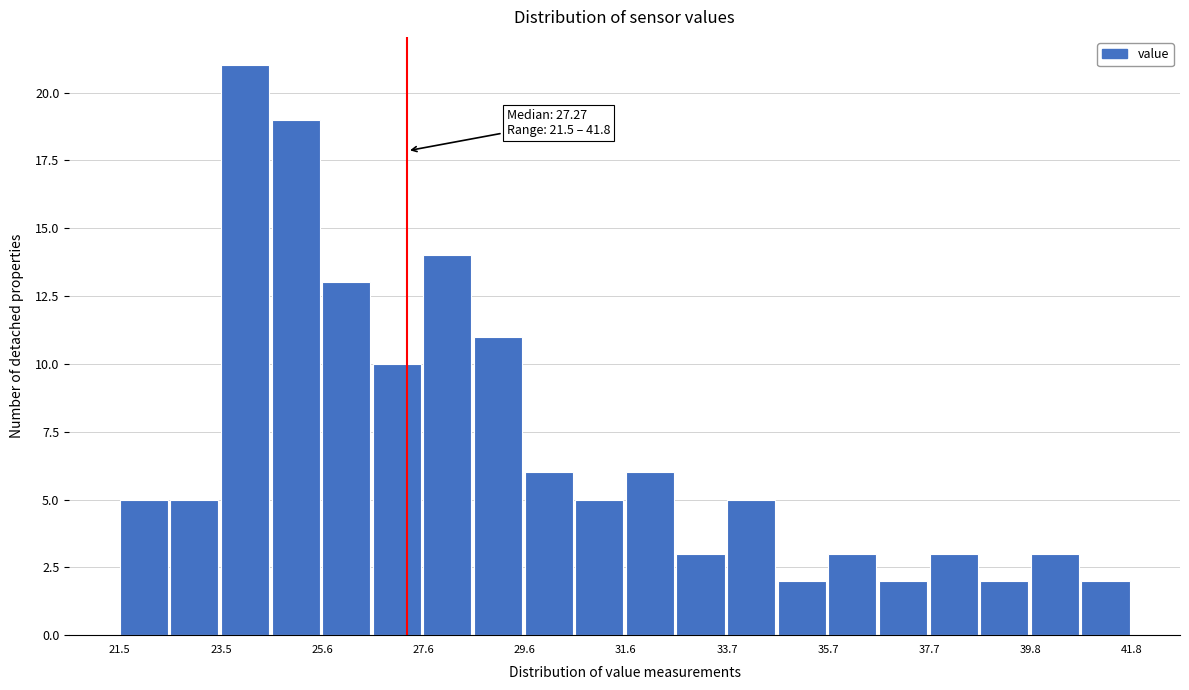

Read against the x-axis, roughly where is the centre of the tallest bar?

24.0